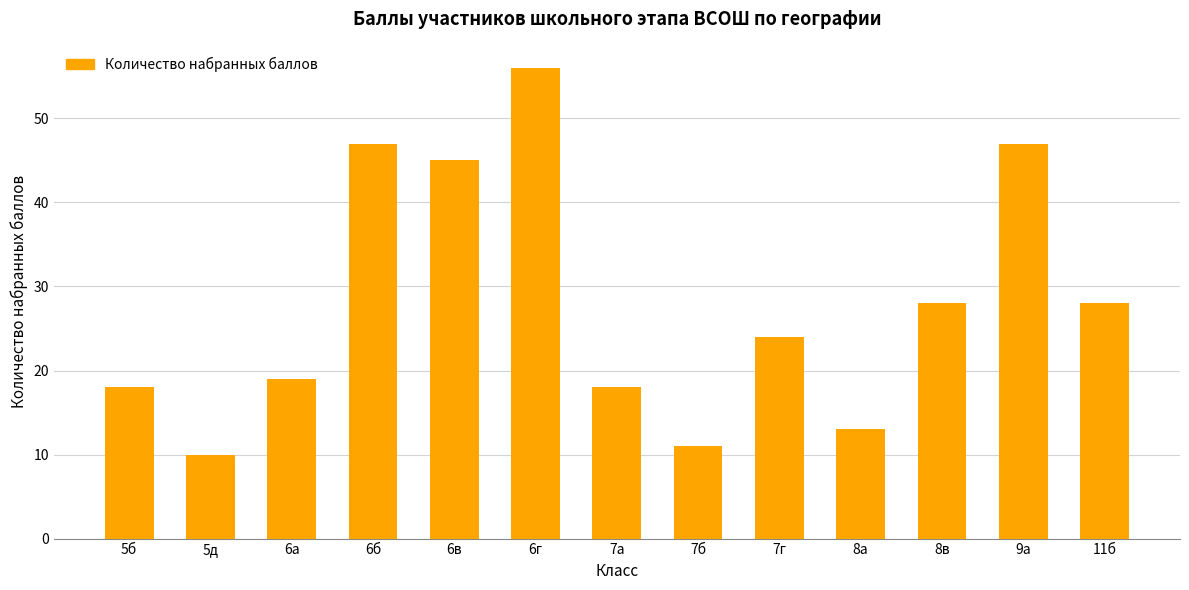

What is the difference between the maximum and minimum values?

46